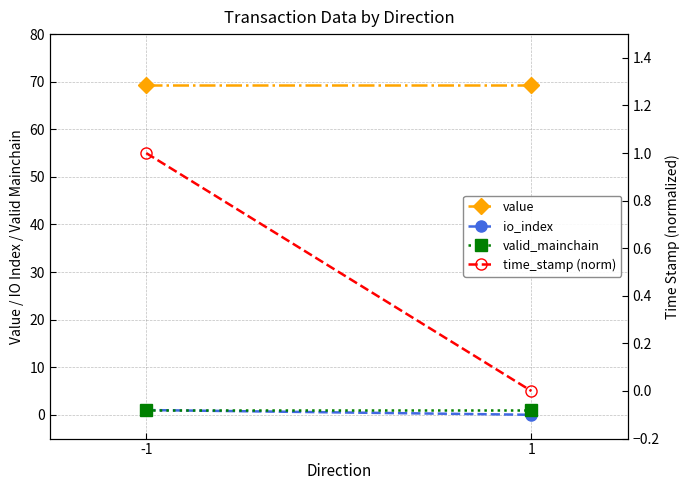

What is the value of the value point at the 1st from the left?

69.4